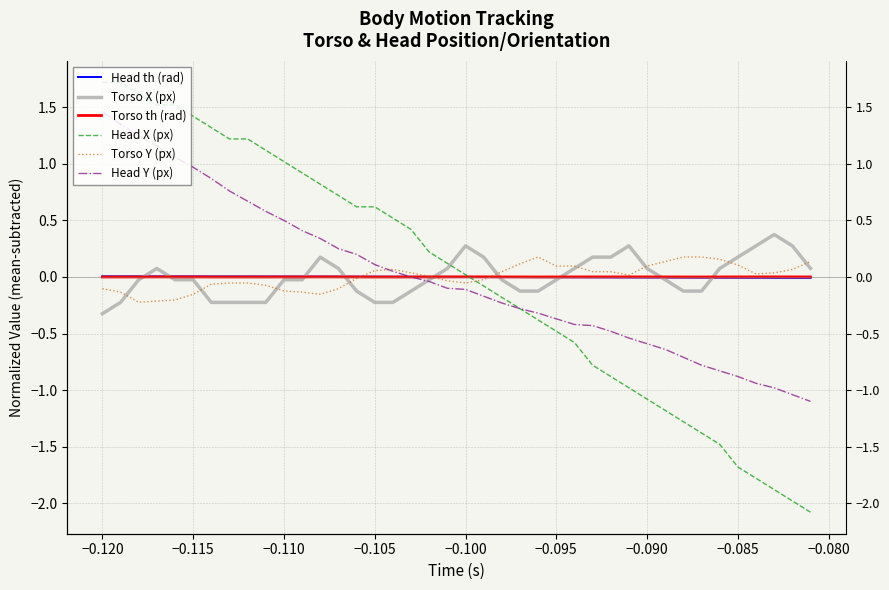

How many intersections are there between Head X (px) and Head Y (px)?

1